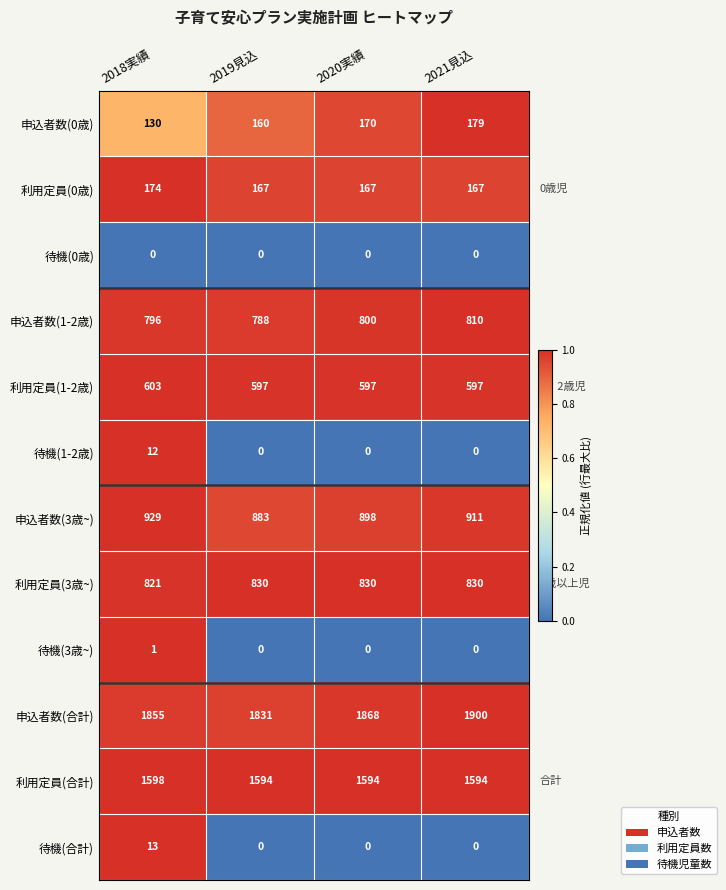

At how many categories does at least one series exceed 0?

4